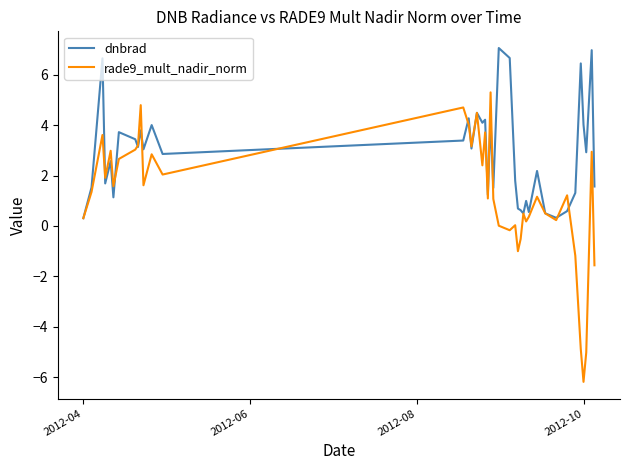

How many categories are shown in the chart?

40